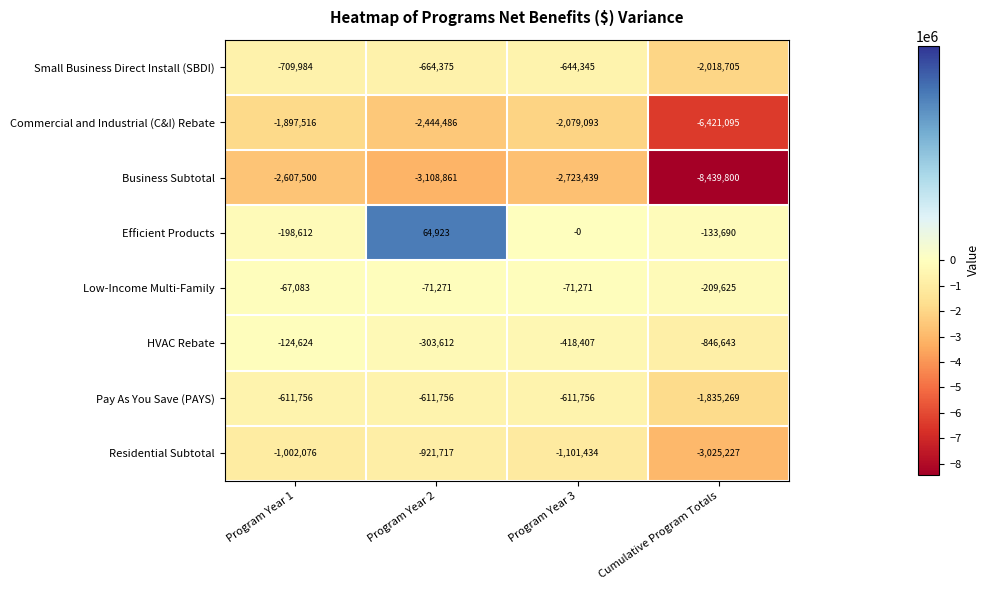

What is the maximum value shown in the chart?

64923